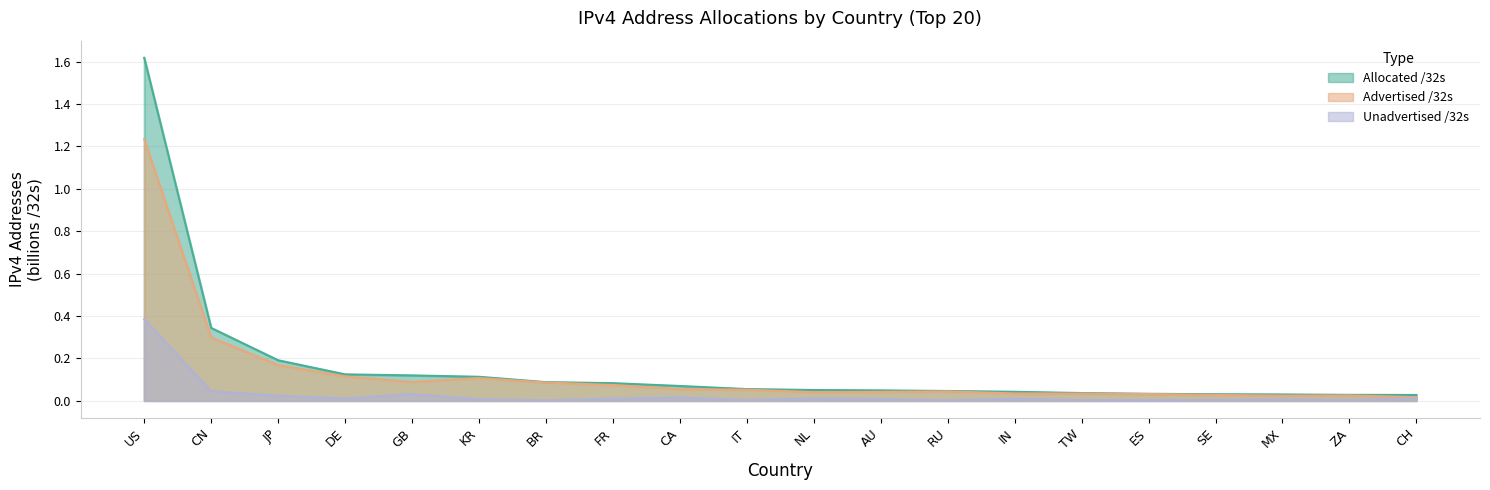

What is the greatest value displayed?

1.6